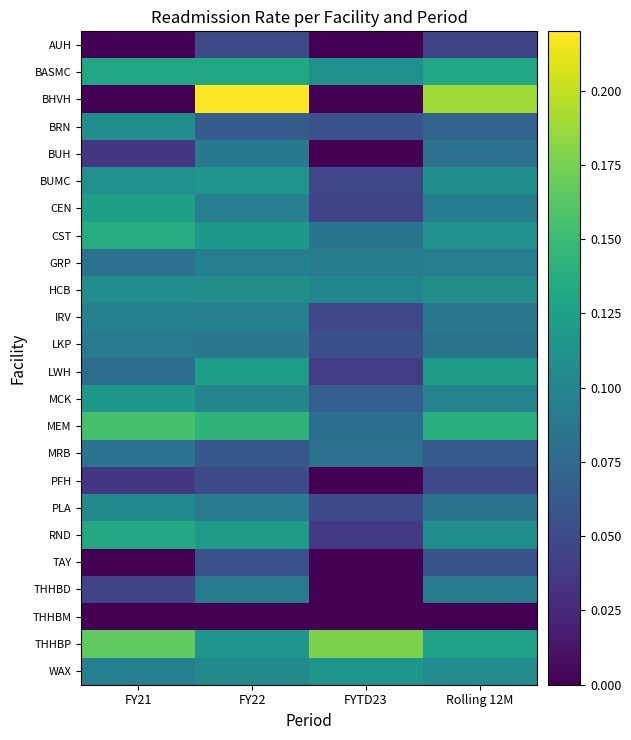

Which series has the largest total across all categories?

THHBP